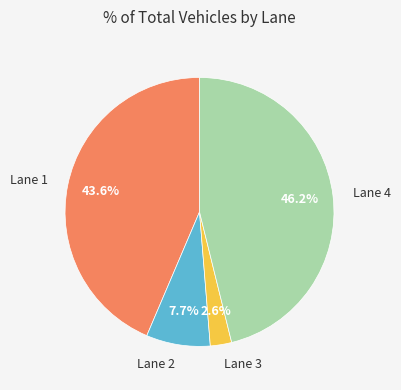

Which slice is the smallest?

Lane 3